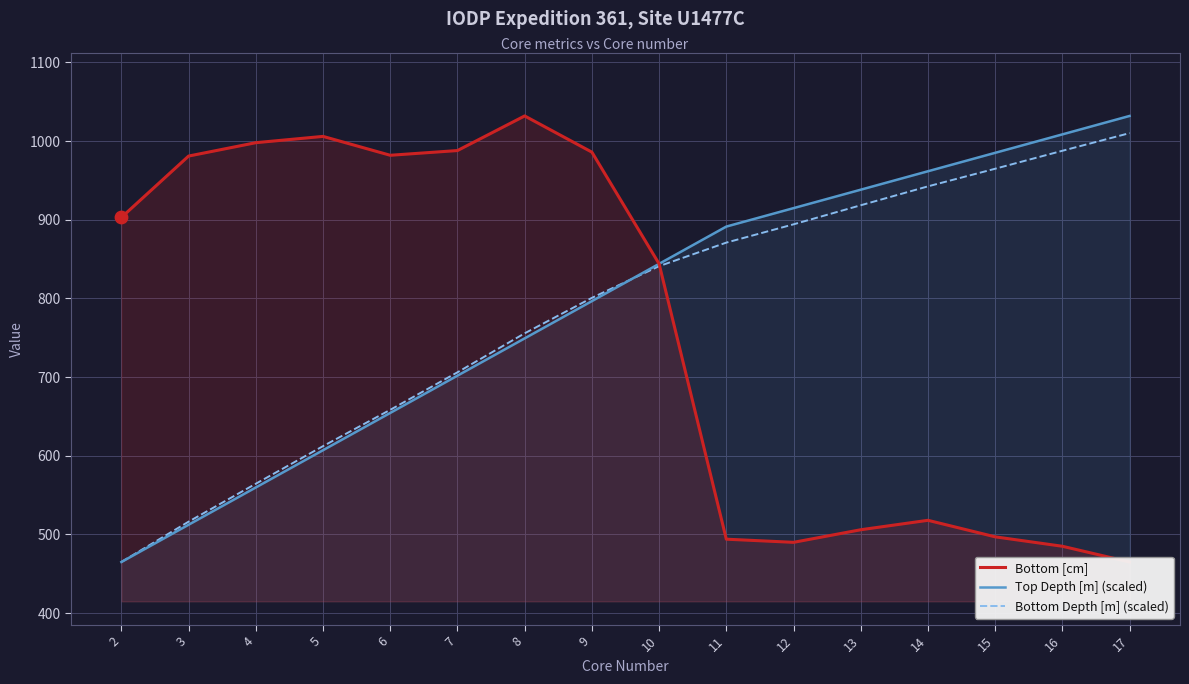

Which series reaches the minimum Y coordinate?

Bottom [cm]